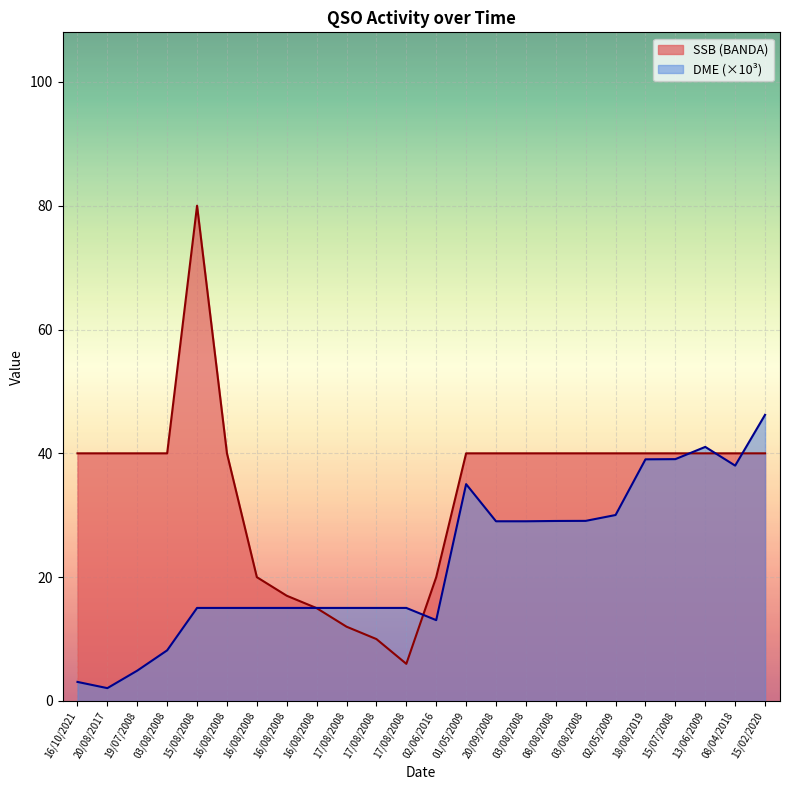

Rank the series at 03/08/2008 from highest to lowest value.

SSB, DME